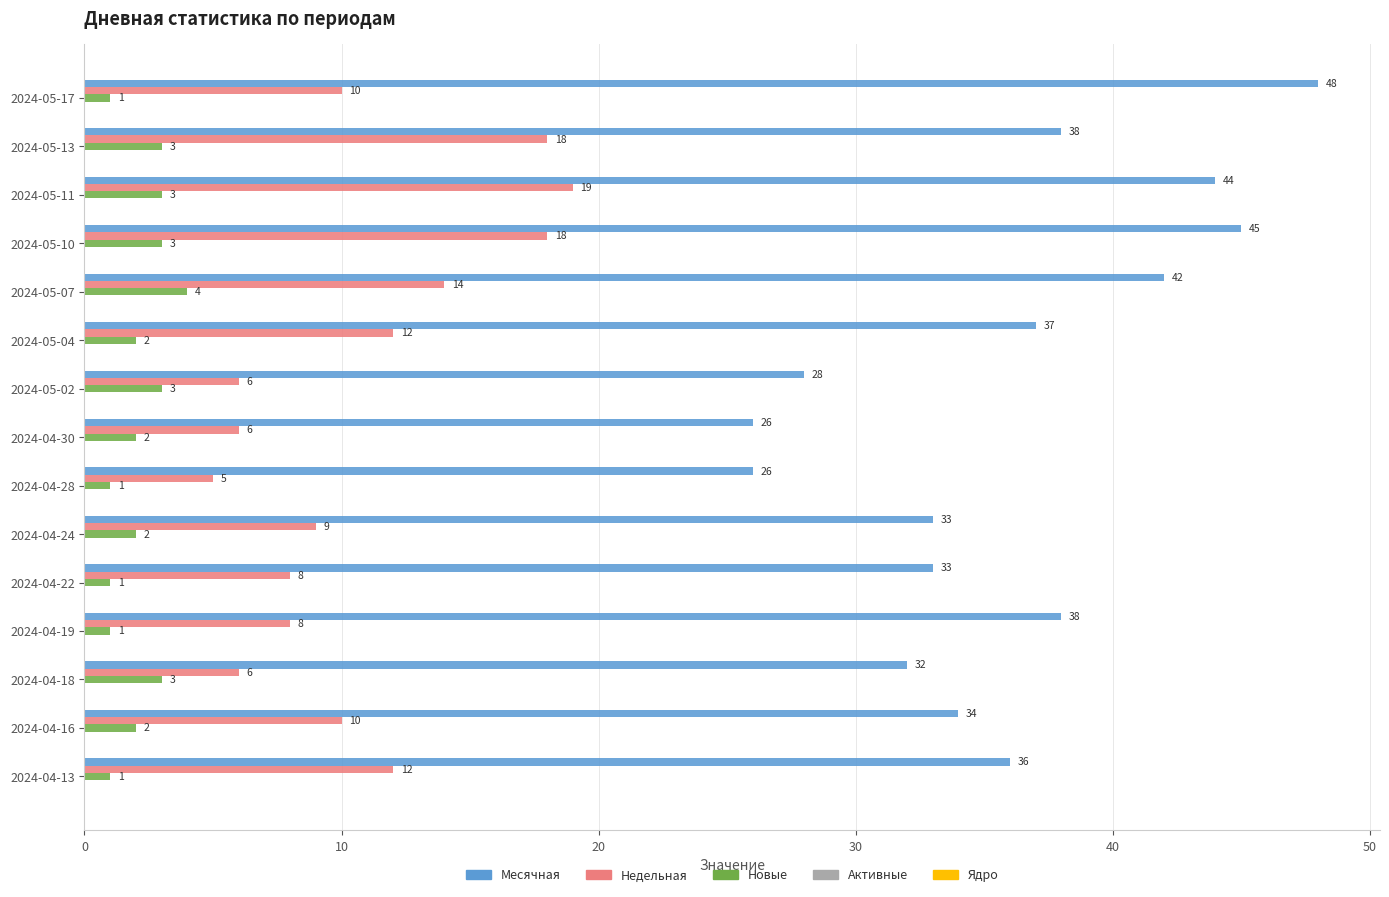

What is the maximum value for Недельная?

19